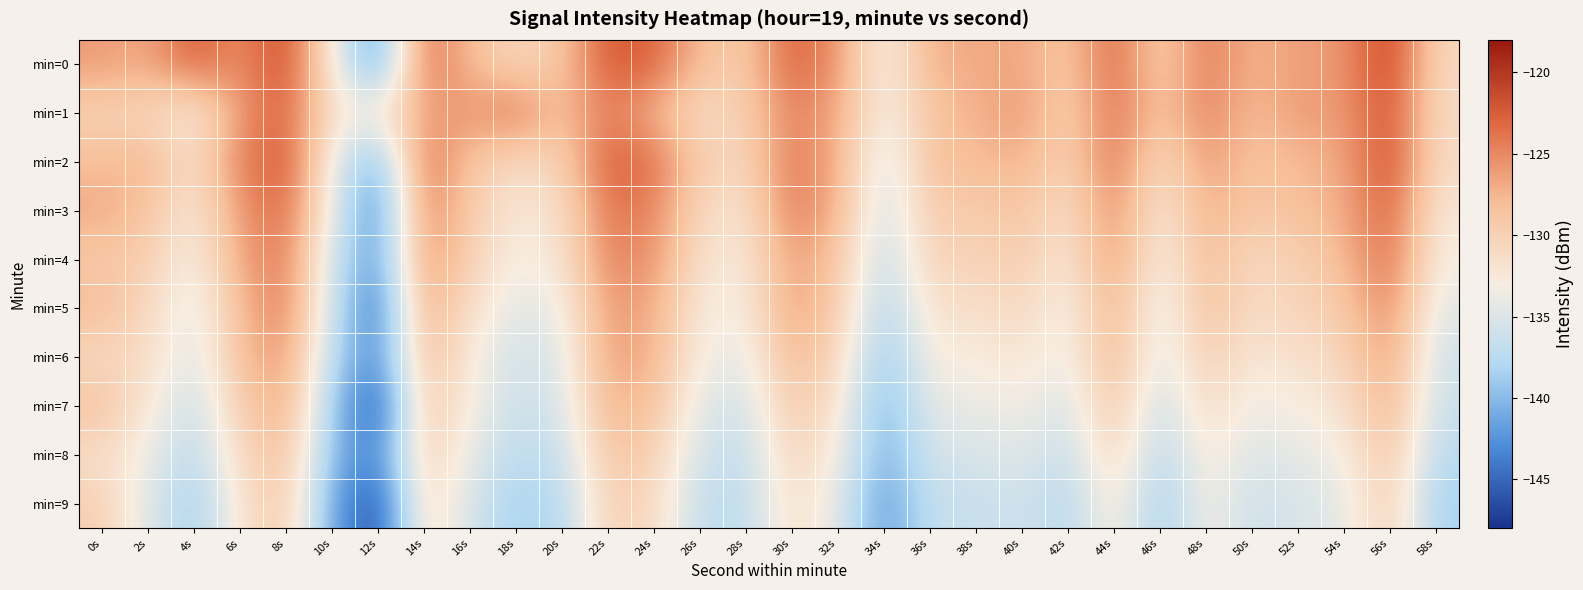

Between 24s and 52s, which series saw the biggest shift?

min=8